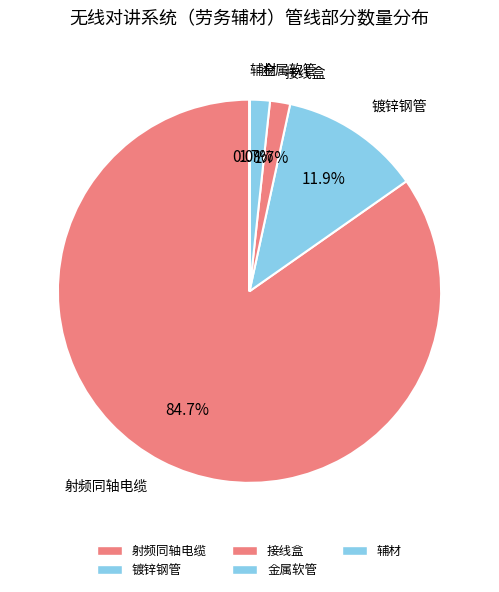

What is the change in value from 镀锌钢管 to 辅材?

-769